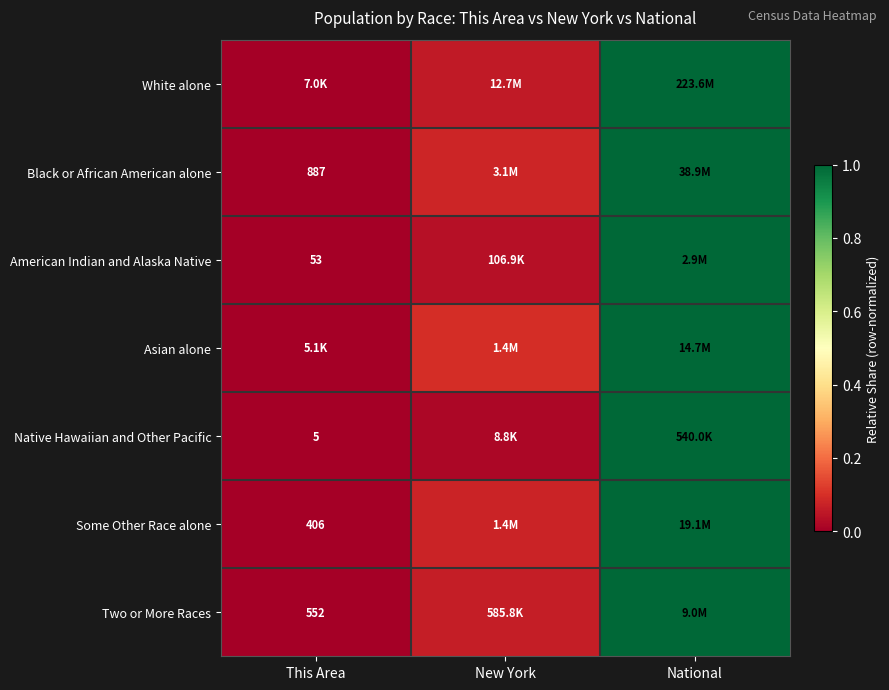

At which label does Black or African American alone reach its minimum?

This Area